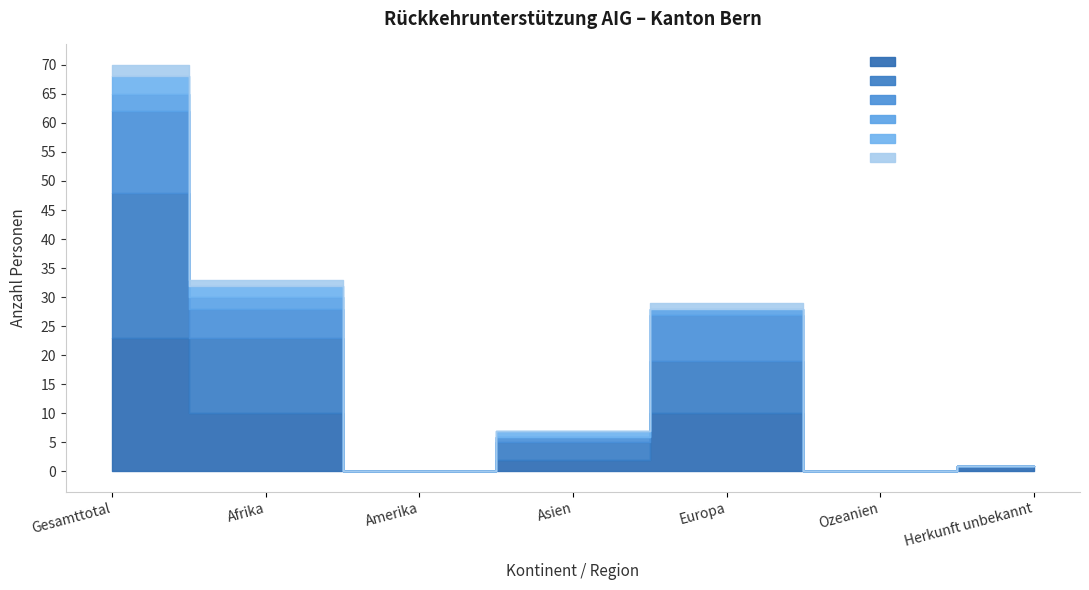

True or false: Total Eintritte and Rückführungen Heimatstaat cross at least once.

False